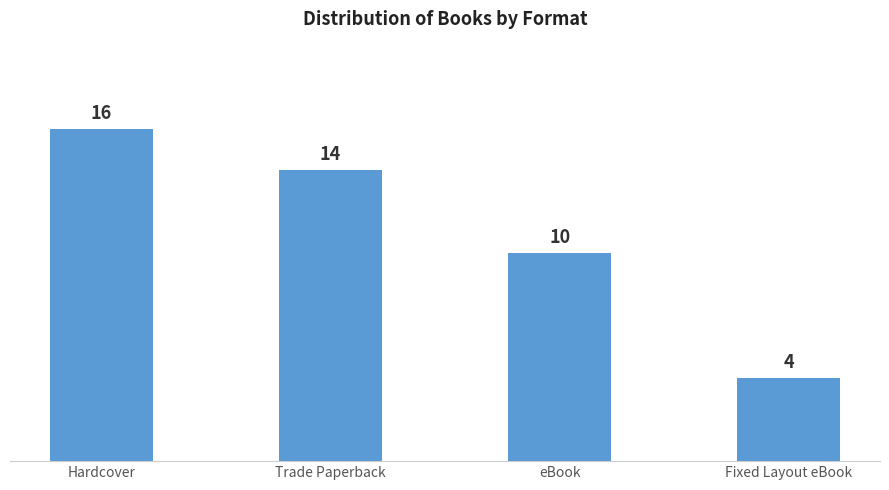

Count the number of data series in this chart.

1